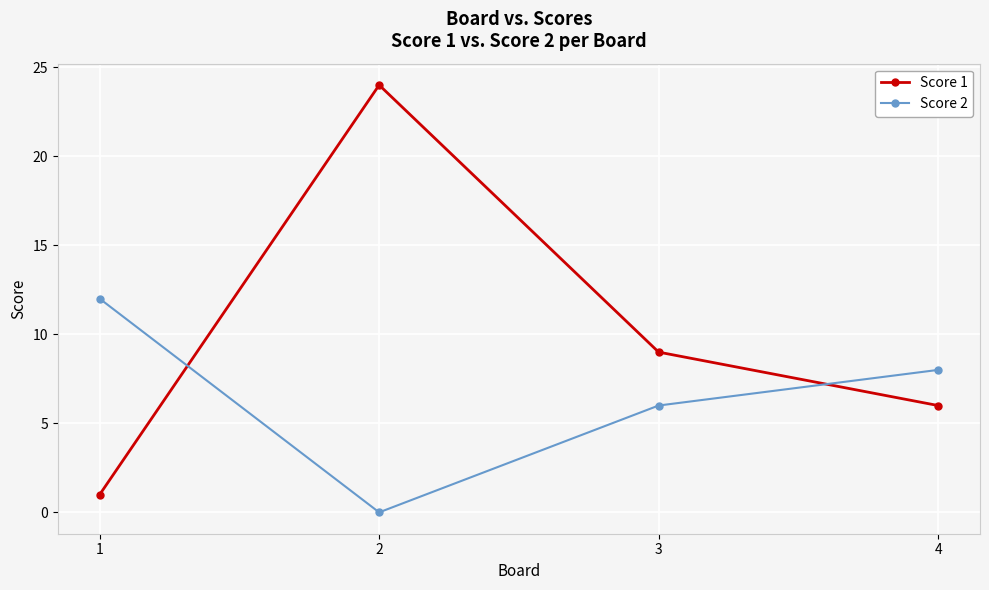

What is the lowest value of the Score 1 series?

1